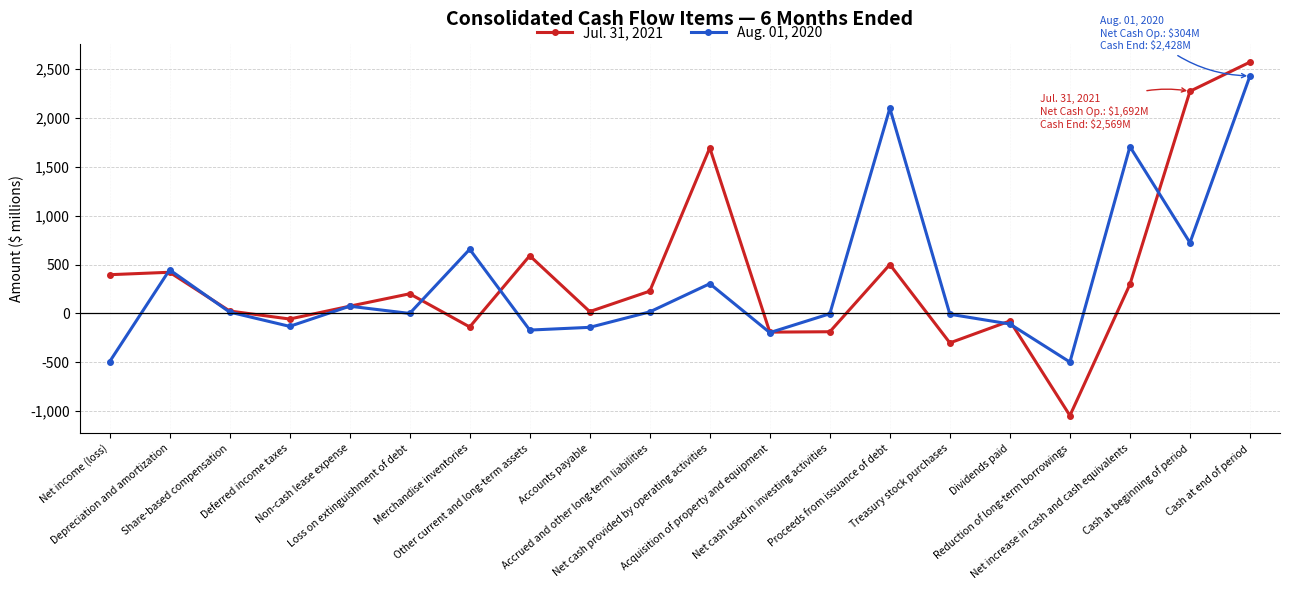

True or false: Jul. 31, 2021 and Aug. 01, 2020 intersect in this chart.

True